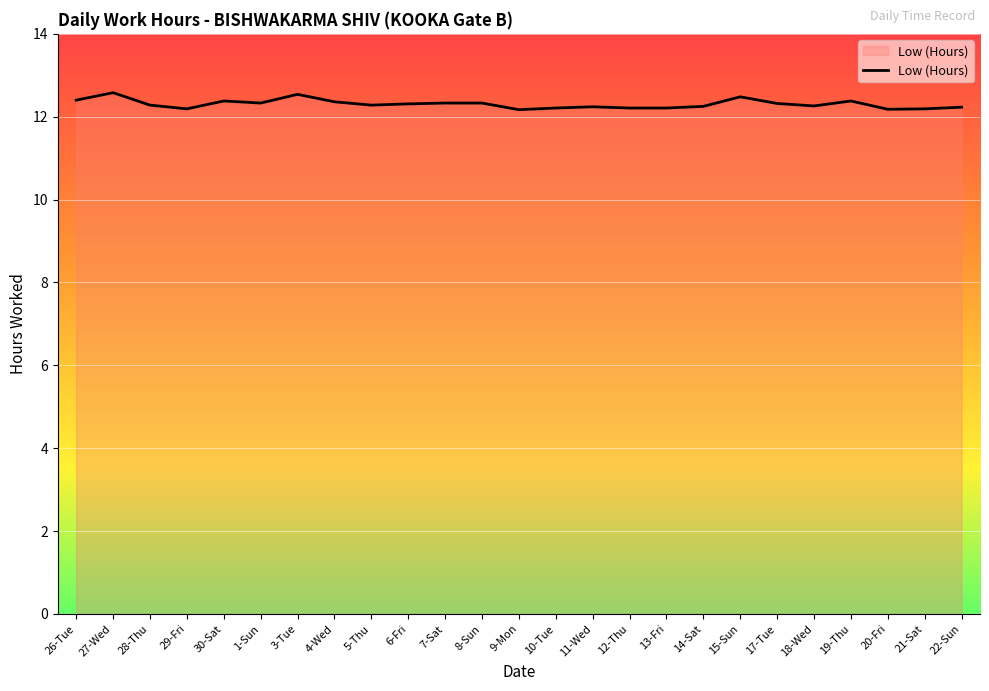

The value at 18-Wed is 21.6. True or false?

False